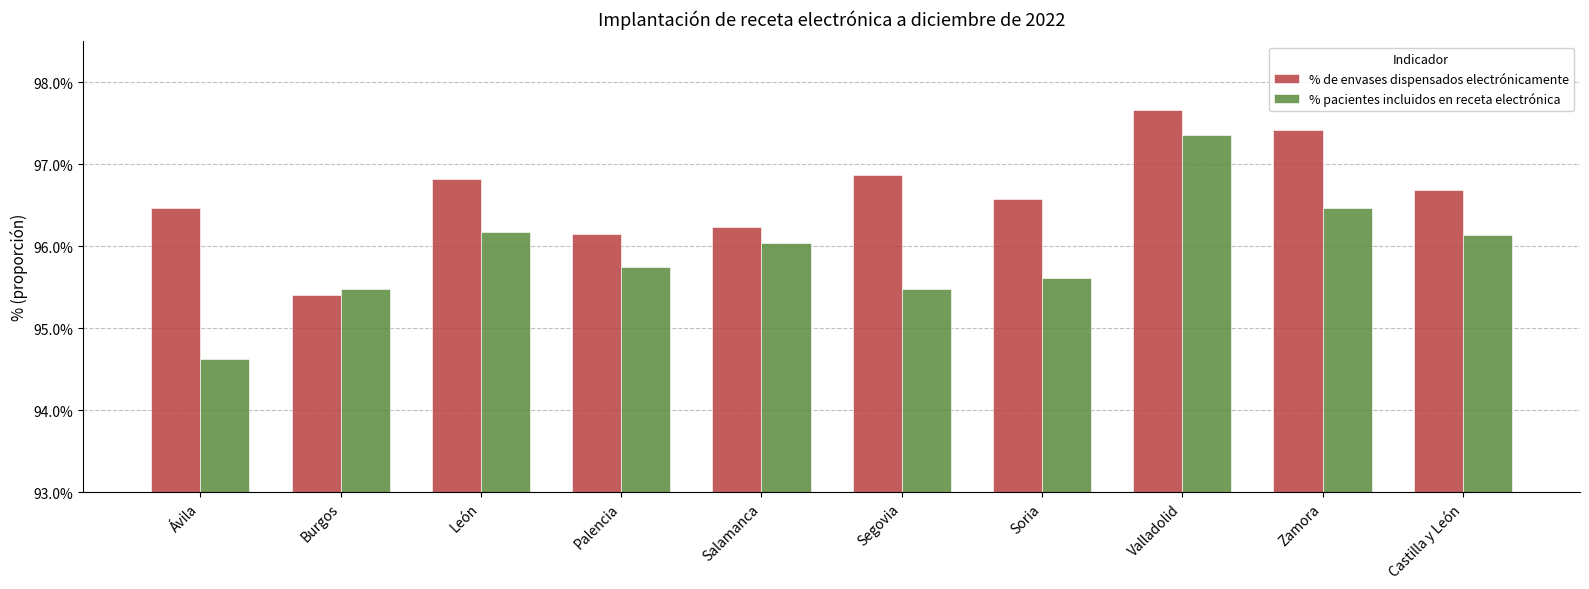

What are all the series names shown in the legend?

% de envases dispensados electrónicamente, % pacientes incluidos en receta electrónica